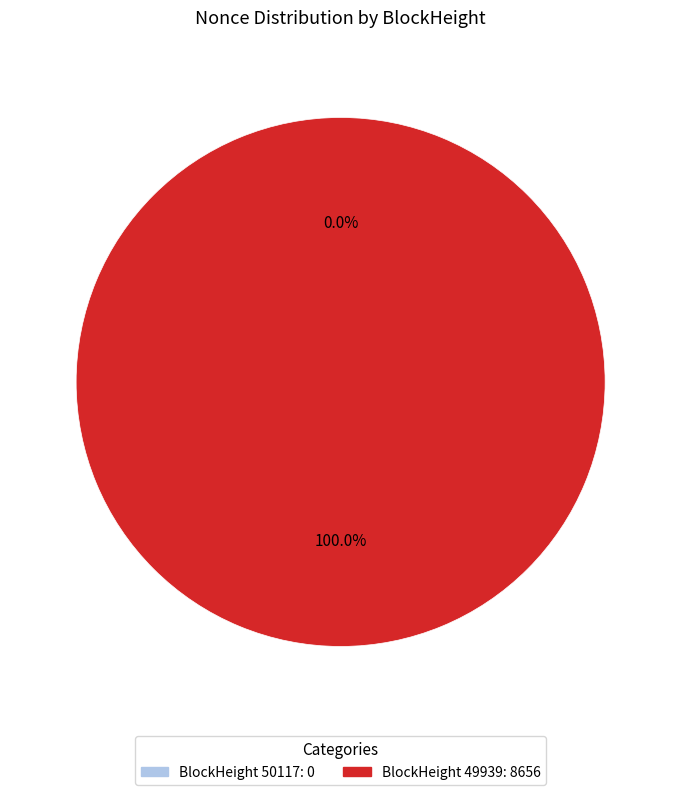

To the nearest percent, what percentage of the pie is 49939?

100%